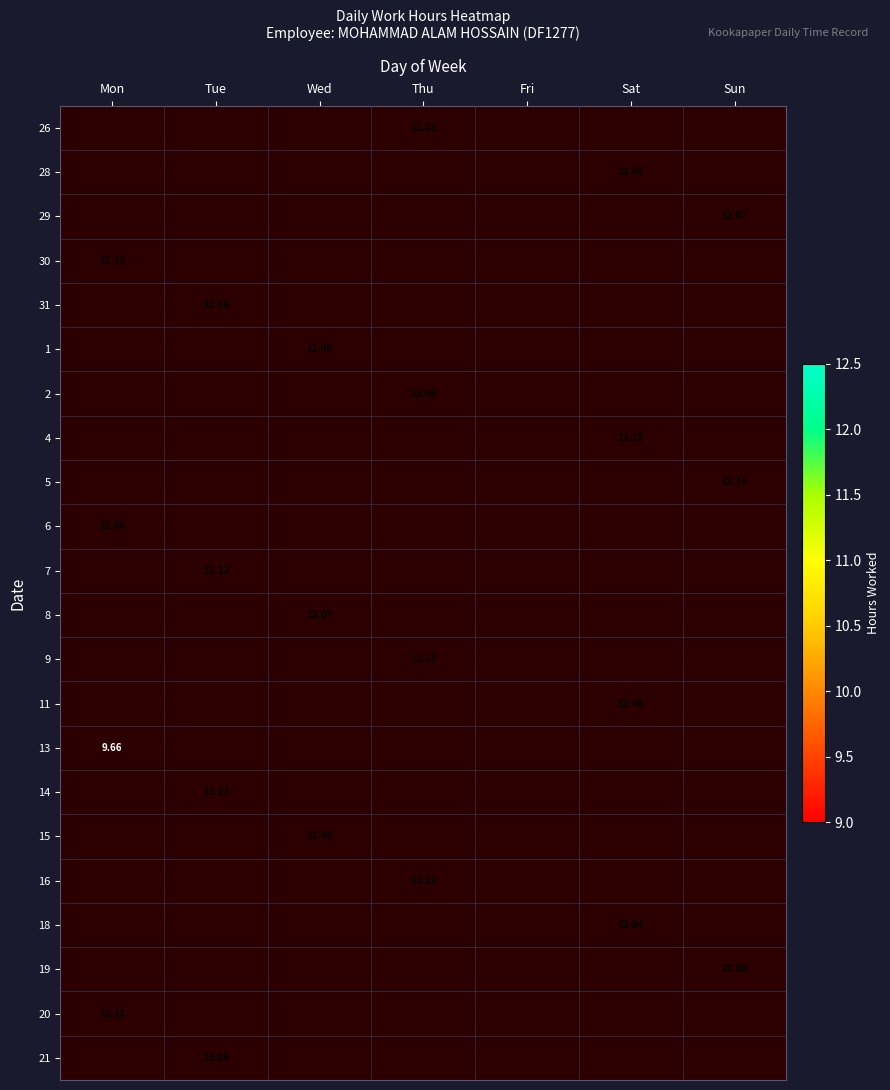

True or false: 31 has a value of 12.2 at Tue.

True